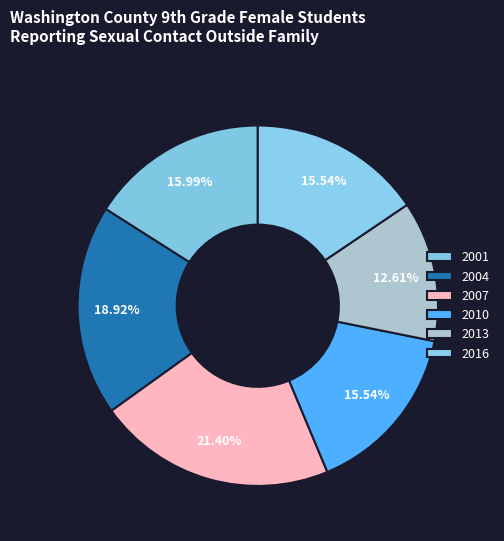

Between 2007 and 2013, which is larger?

2007